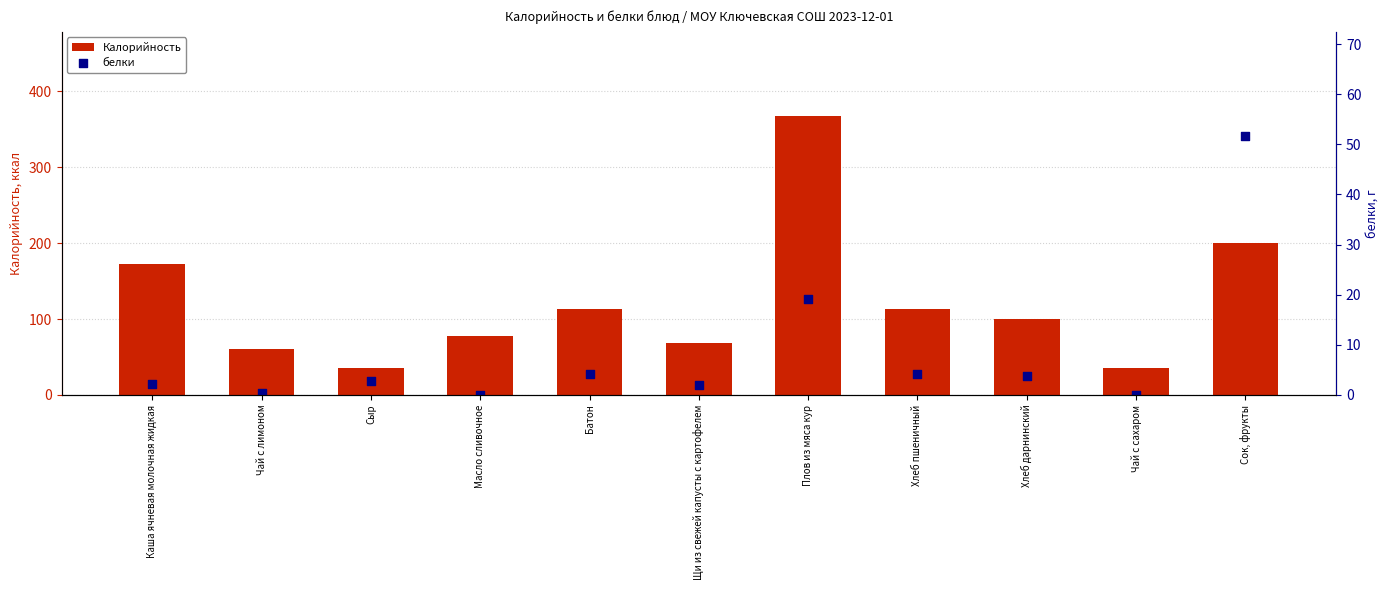

Which series reaches the minimum Y coordinate?

белки